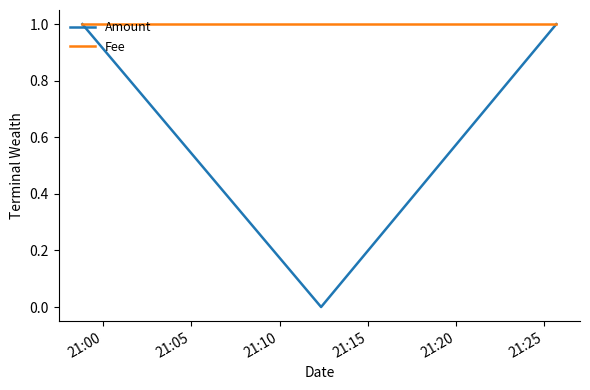

Rank the series by their average value, from lowest to highest.

Amount, Fee